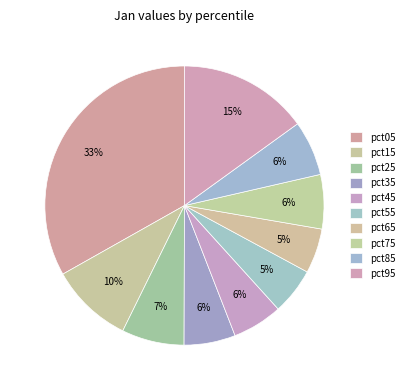

Count the number of slices in the pie.

10